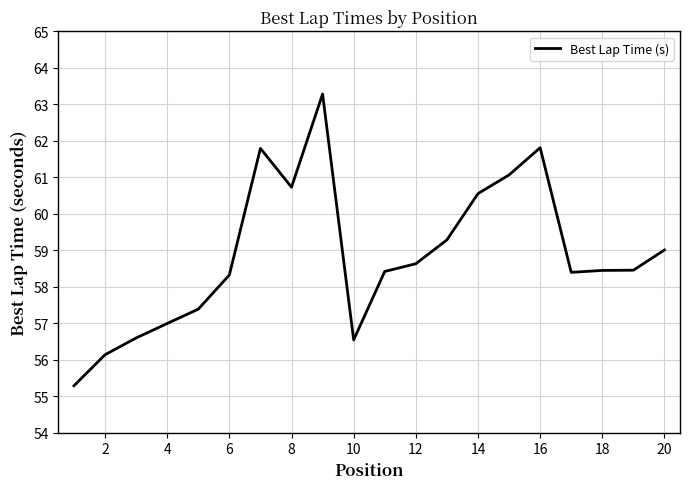

Count the number of data series in this chart.

1